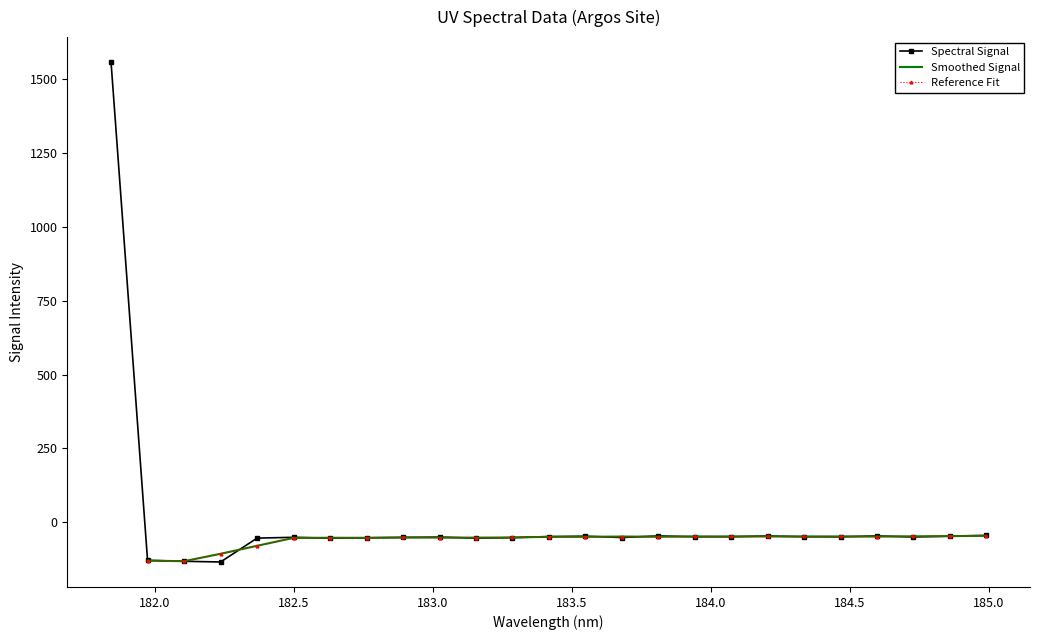

What is the value of the Spectral Signal point at the 6th from the left?

-50.6